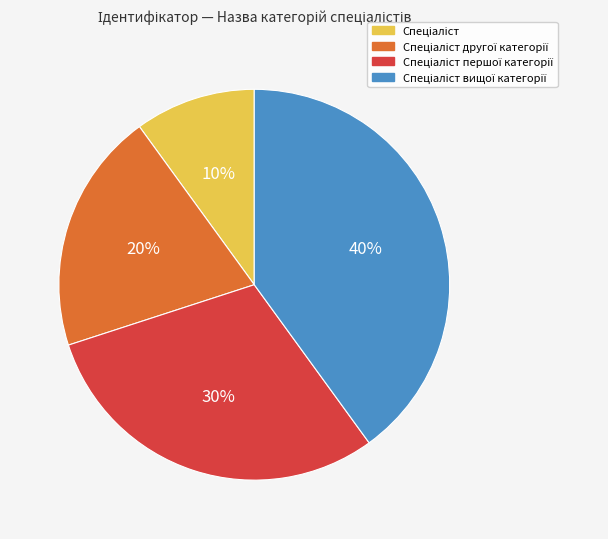

Does any single category account for the majority?

No